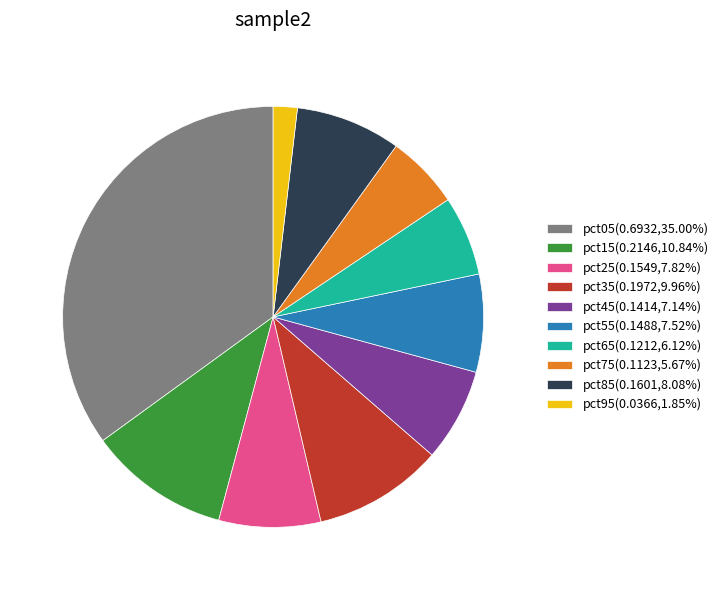

What is the largest slice in the pie chart?

pct05